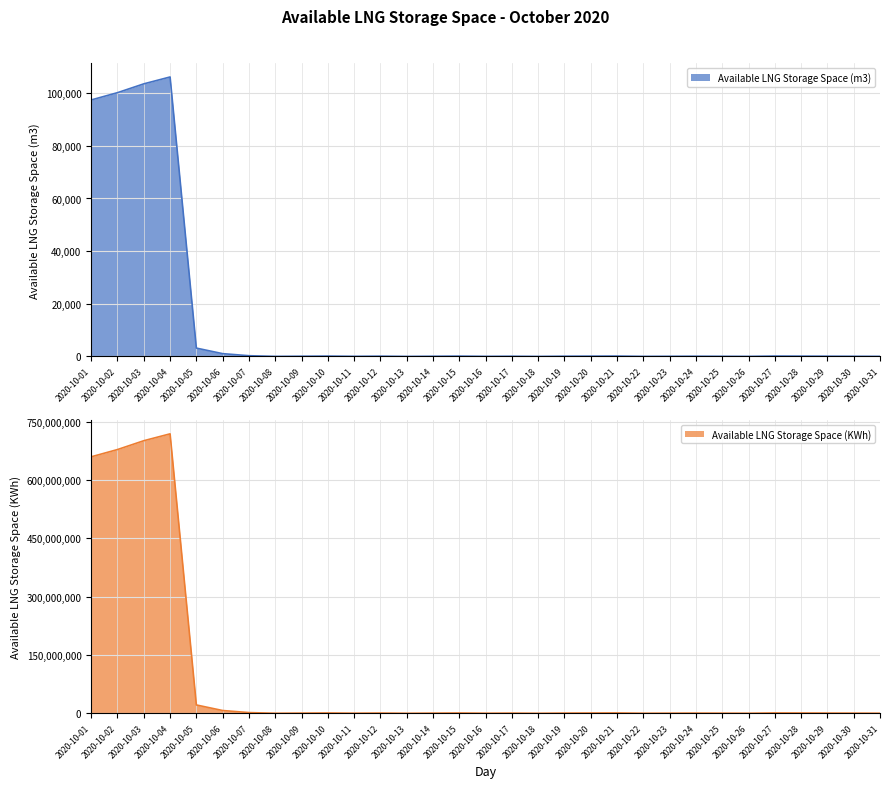

At which category is the sum across all series the highest?

2020-10-04